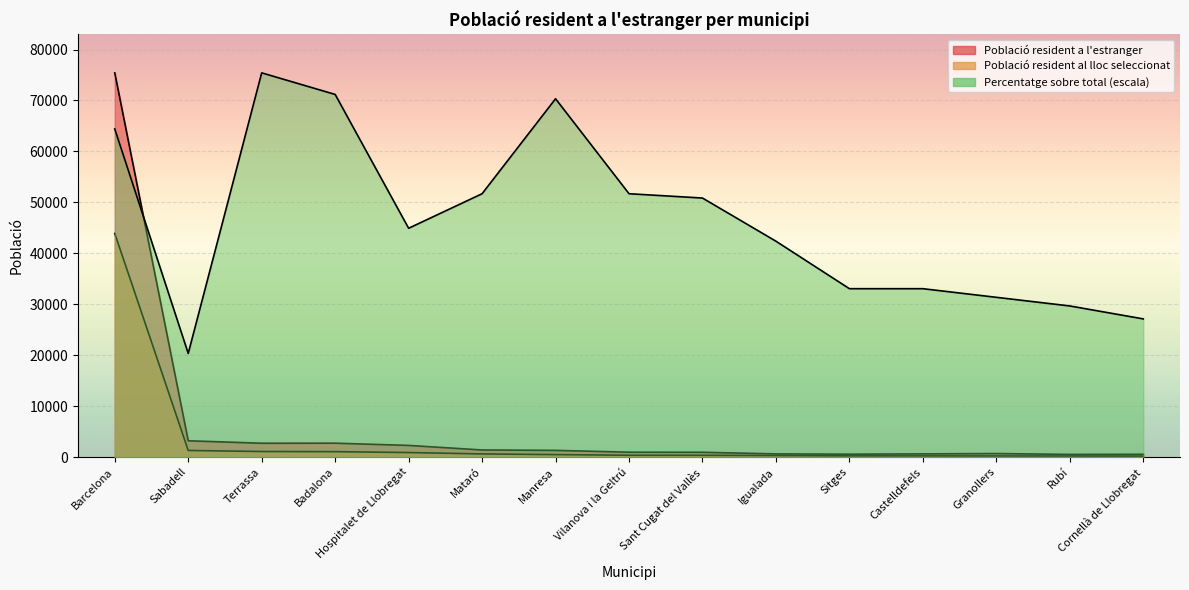

Does the chart display data point markers on the line(s)?

No